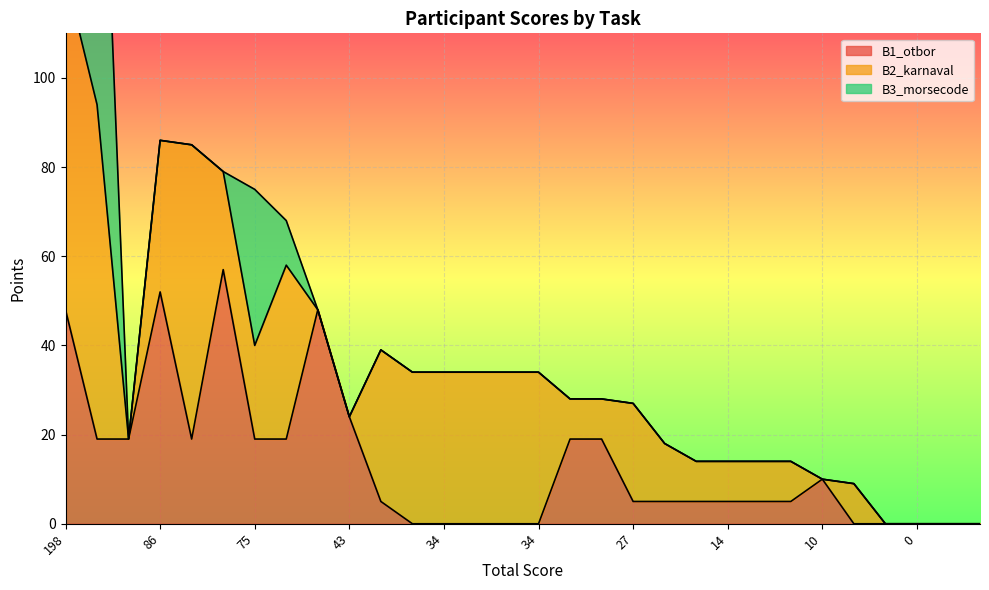

In B1_otbor, how many points are higher than both neighbors (excluding endpoints)?

4